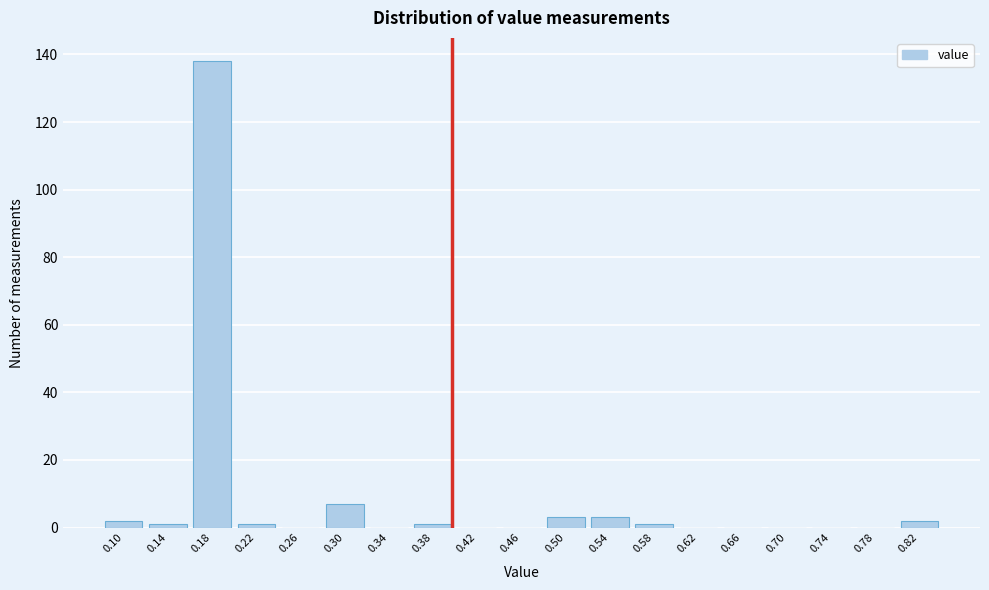

Reading left to right, extract all data points from this chart.

0.10=2	0.14=1	0.18=138	0.22=1	0.26=0	0.30=7	0.34=0	0.38=1	0.42=0	0.46=0	0.50=3	0.54=3	0.58=1	0.62=0	0.66=0	0.70=0	0.74=0	0.78=0	0.82=2